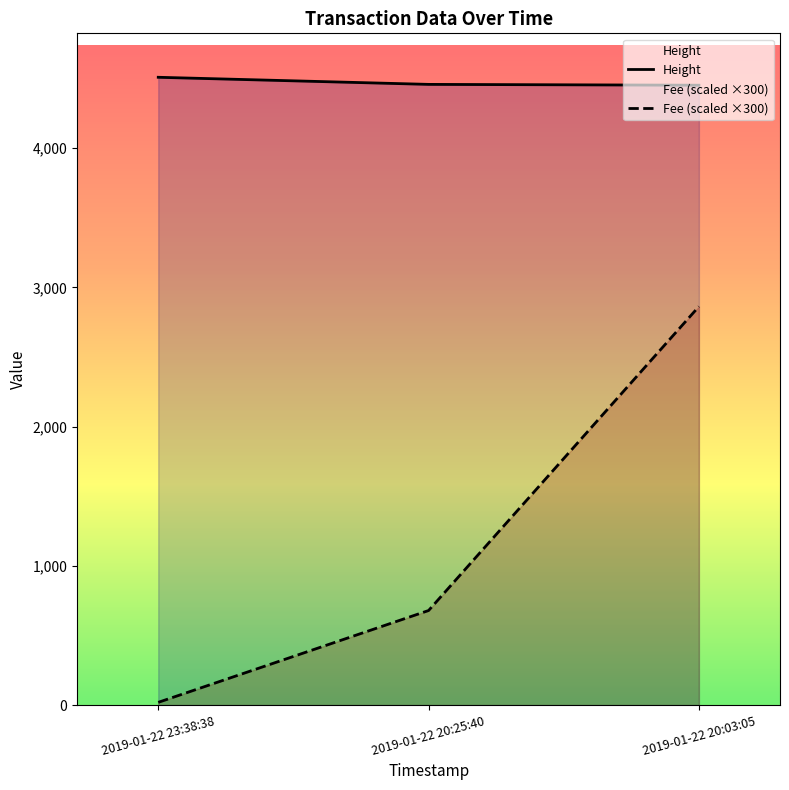

What is the sum of the Fee values at 2019-01-22 20:03:05 and 2019-01-22 23:38:38?

2881.9